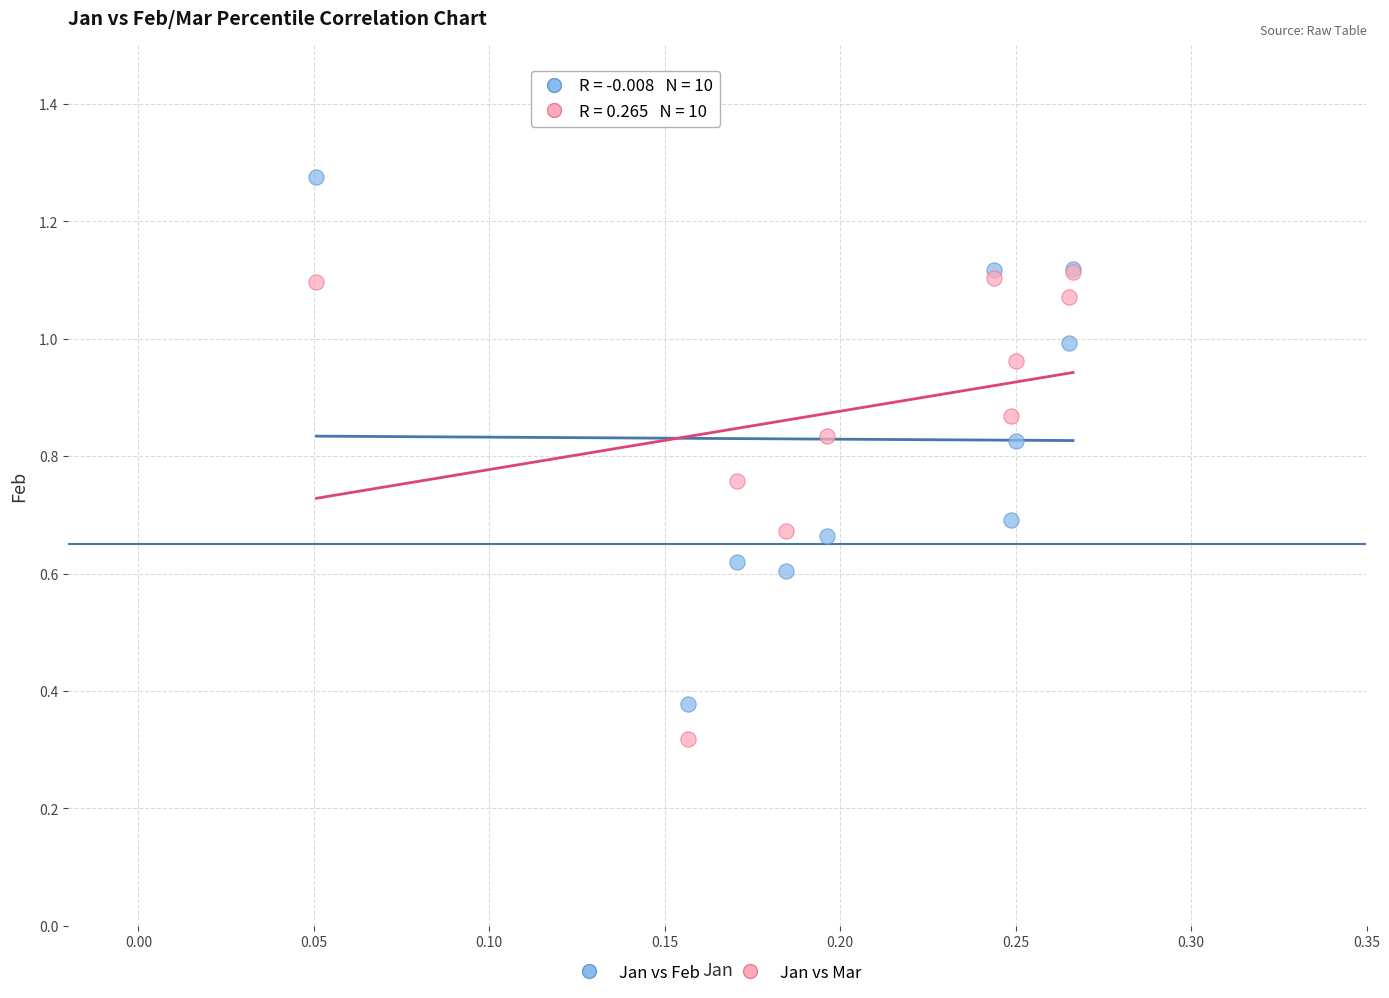

Which series contains the lowest Y value?

Jan vs Mar